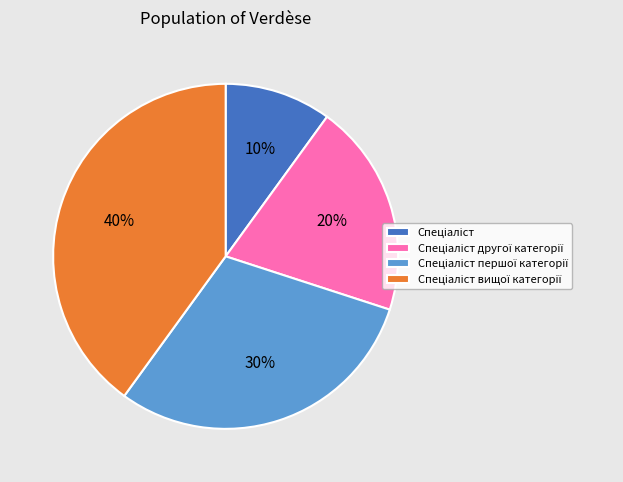

To the nearest percent, what is the average slice percentage?

25%